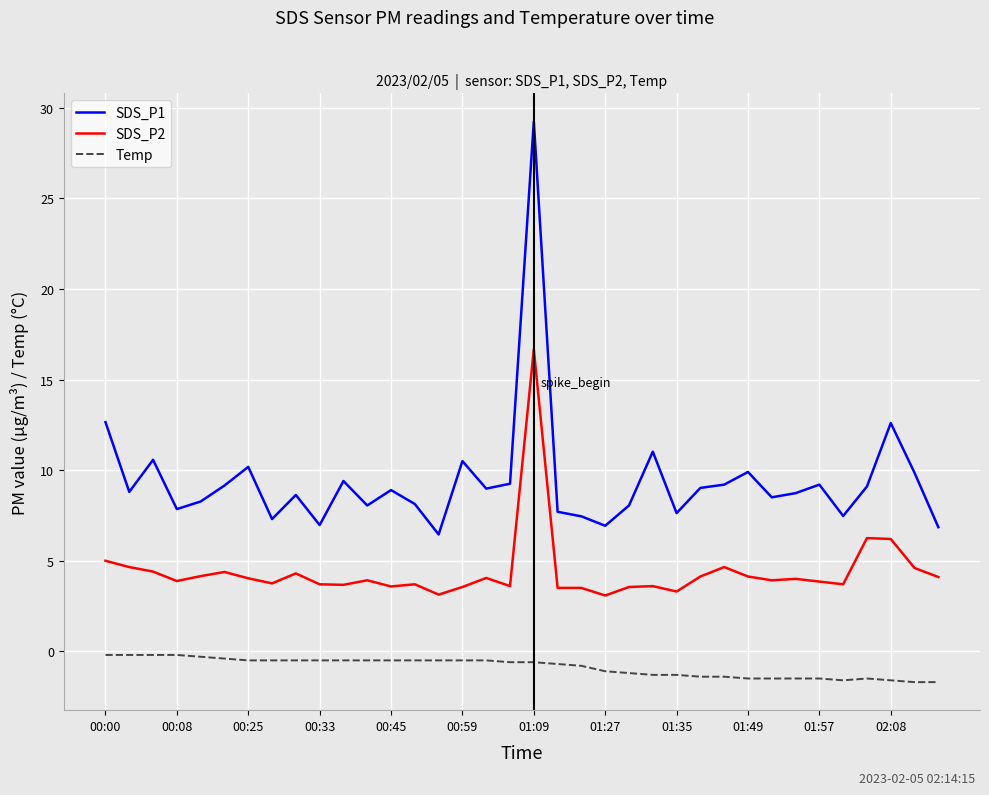

Which series has the largest total across all categories?

SDS_P1